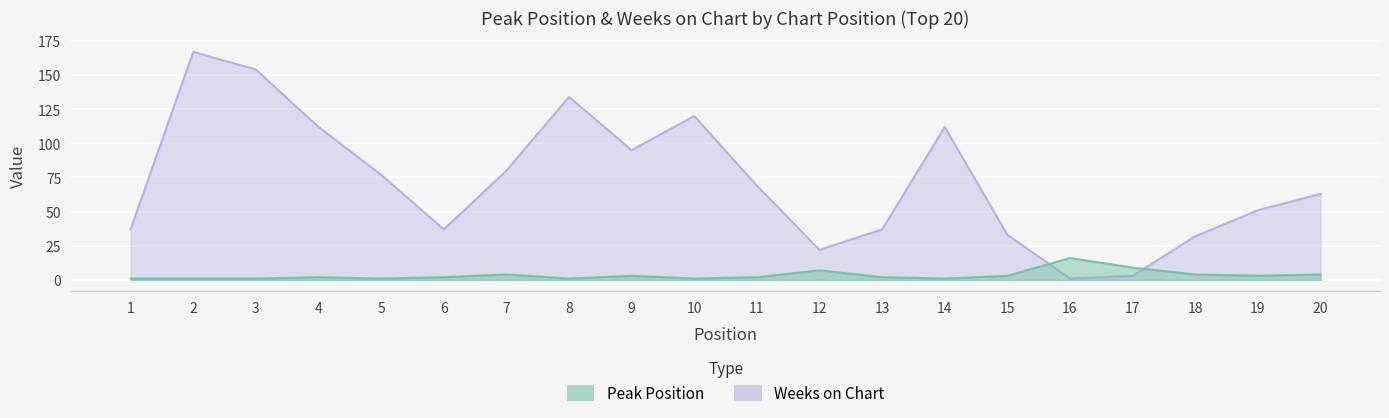

How many data points in Weeks on Chart are less than 69?

10